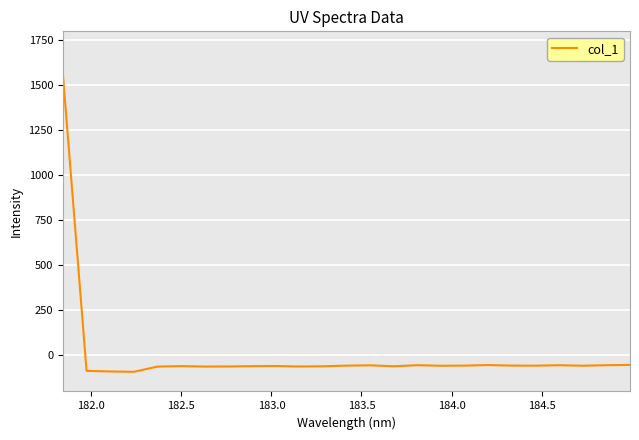

Count the number of data series in this chart.

1